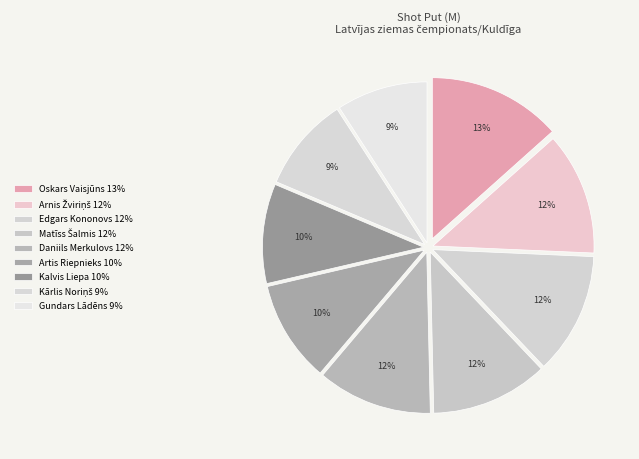

Is it true that Oskars Vaisjūns is 13% of the pie?

True